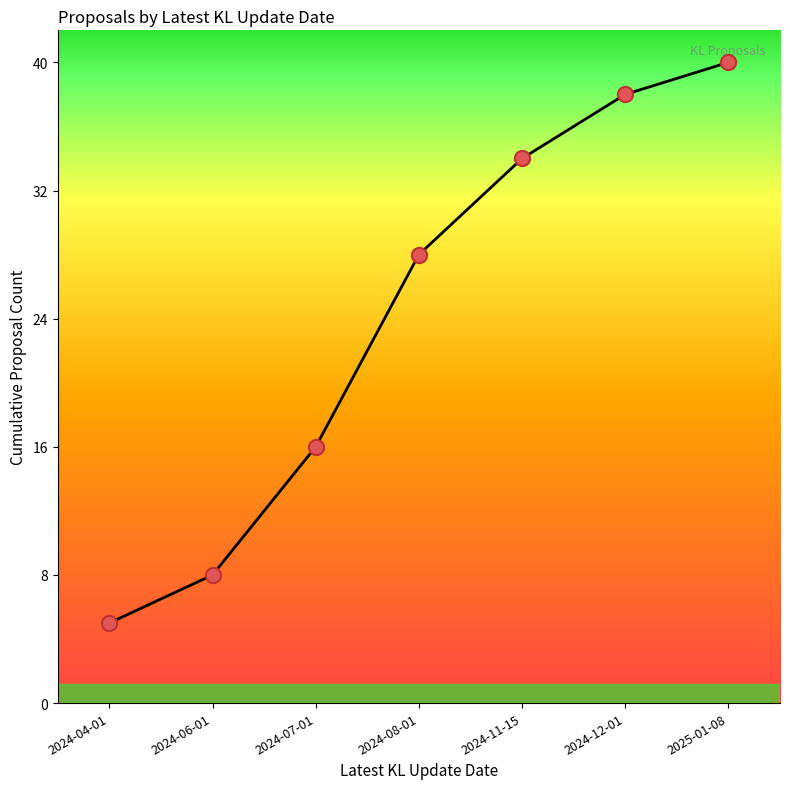

Between 2024-08-01 and 2024-12-01, which is larger?

2024-12-01